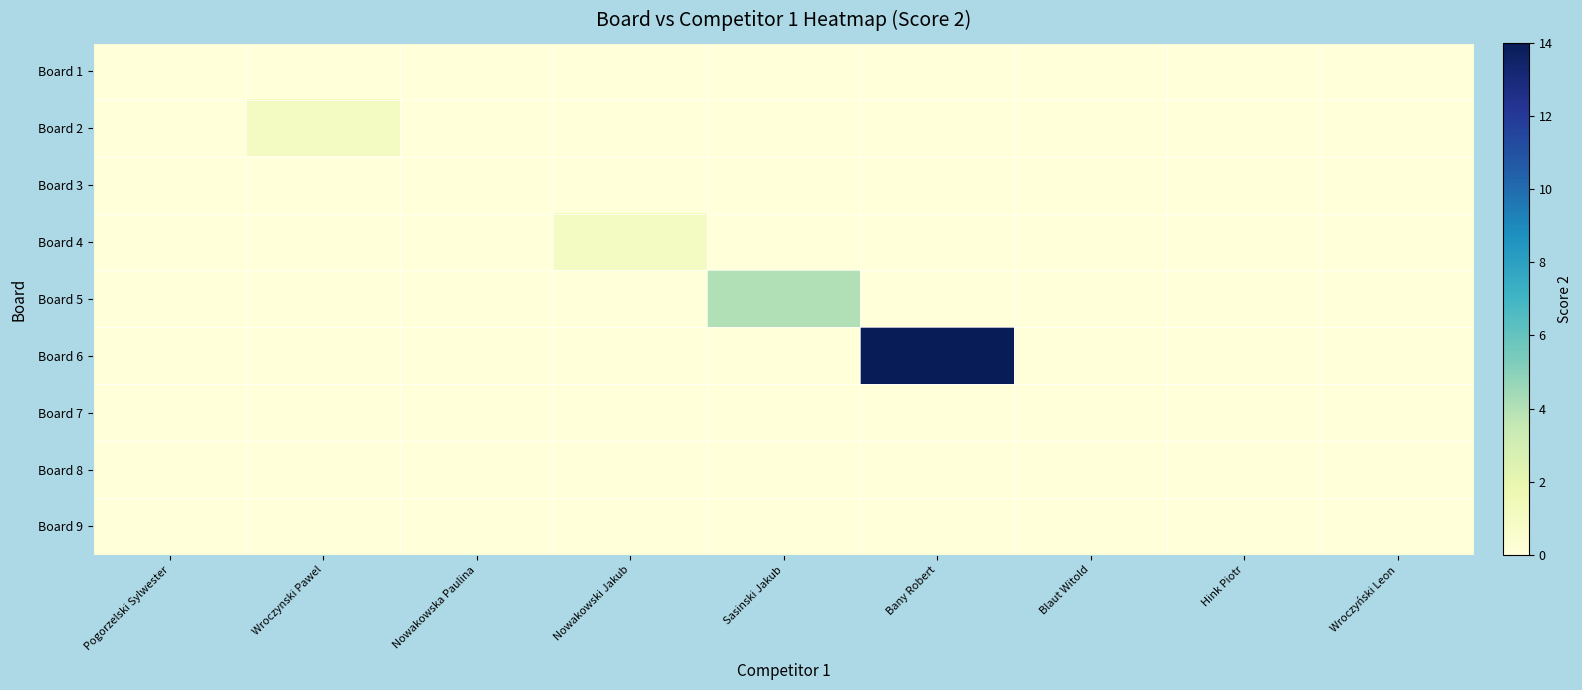

List the series in order of their peak value, lowest first.

Board 1, Board 3, Board 7, Board 8, Board 9, Board 2, Board 4, Board 5, Board 6